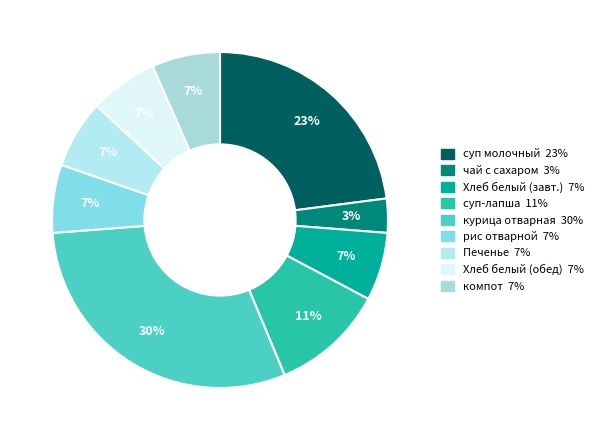

How many slices are in this pie chart?

9